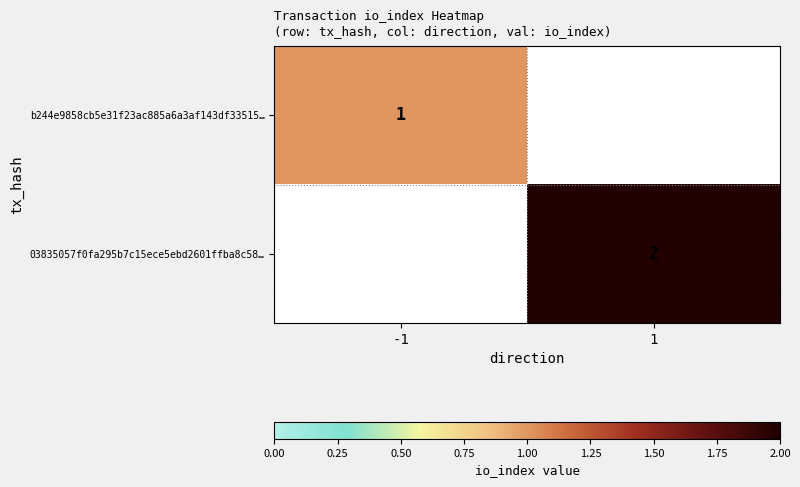

Which label corresponds to the largest value in the chart?

1